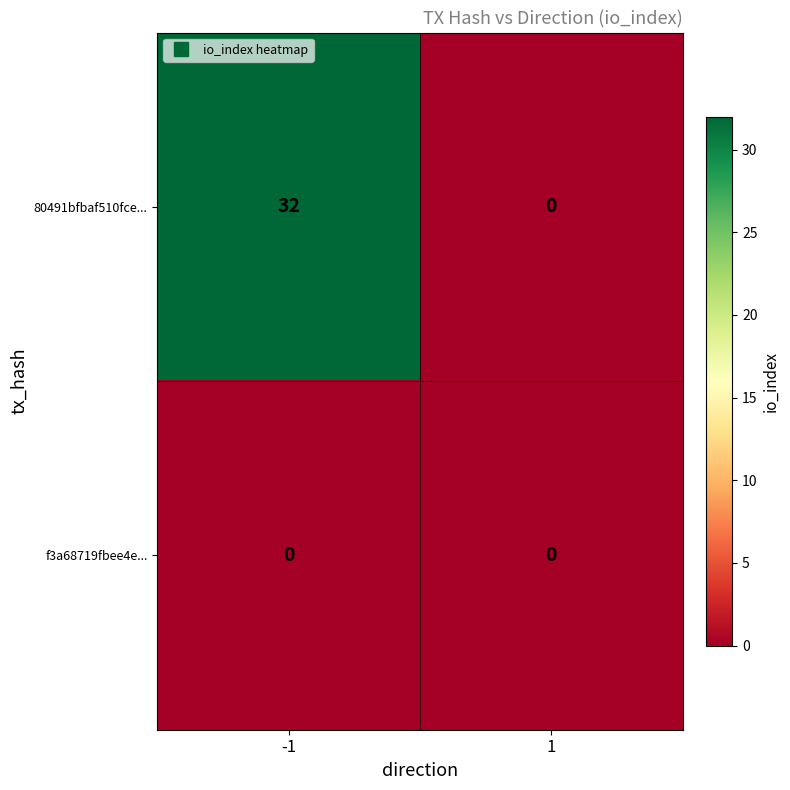

Which series has the largest total across all categories?

80491bfbaf510fce...